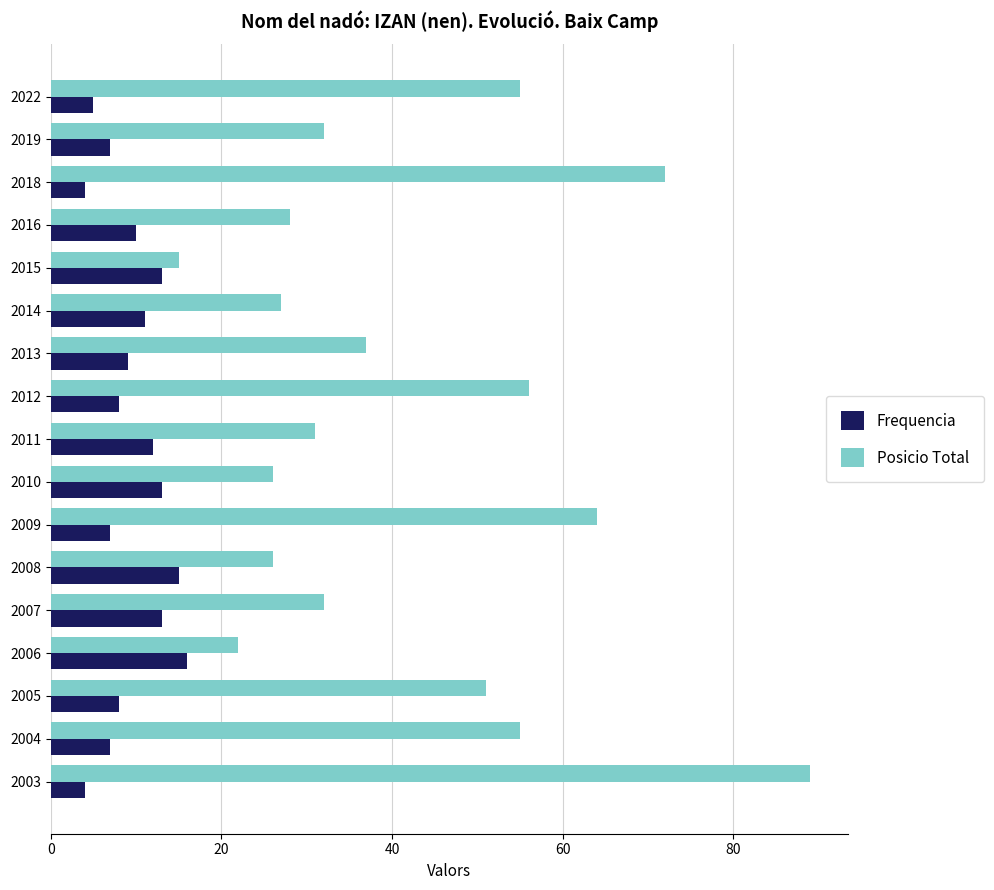

Is it true that Posicio Total equals 55 at 2004?

True